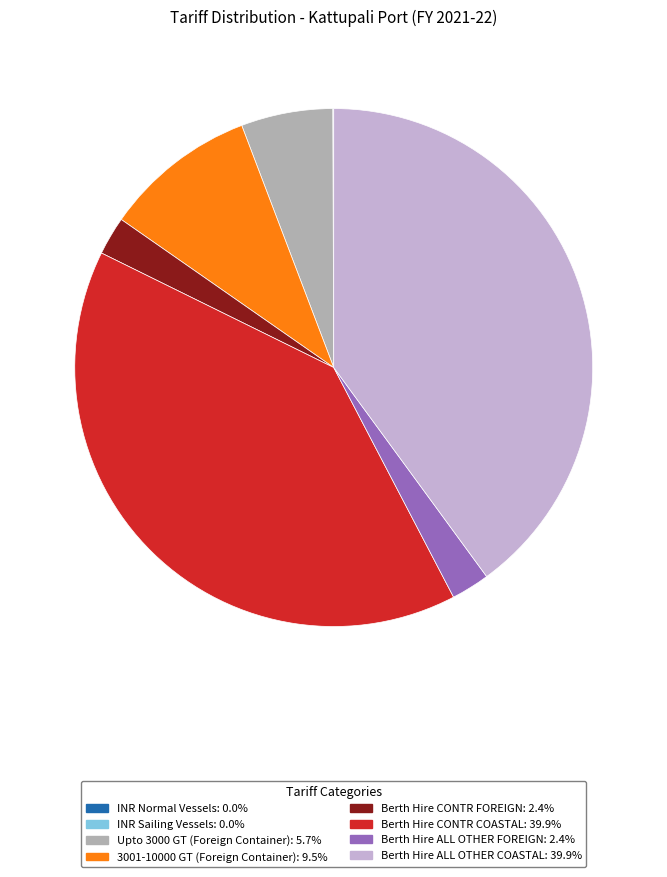

Is there any slice that represents more than half of the pie?

No